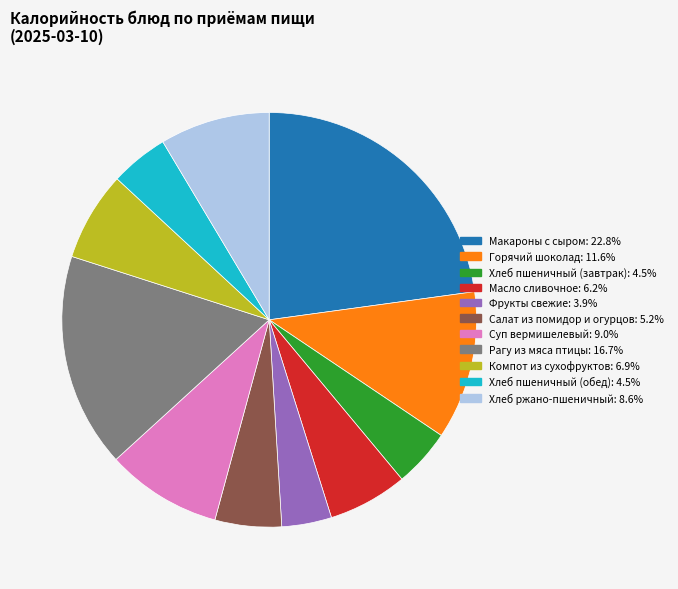

Is it true that Компот из сухофруктов is 18% of the pie?

False